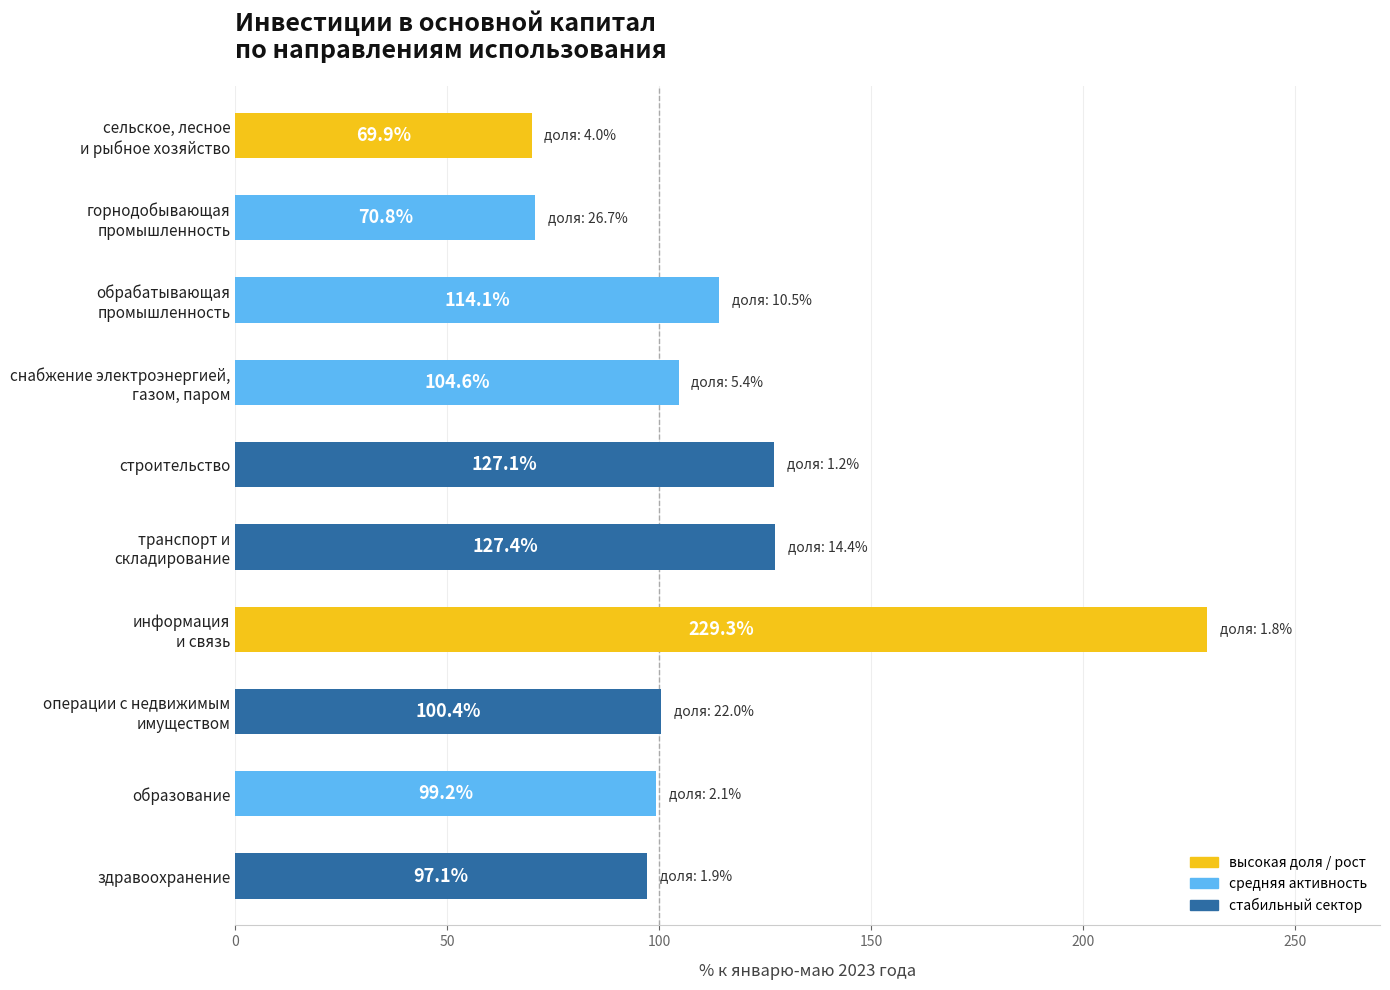

Is it true that the value at здравоохранение is 97.1?

True